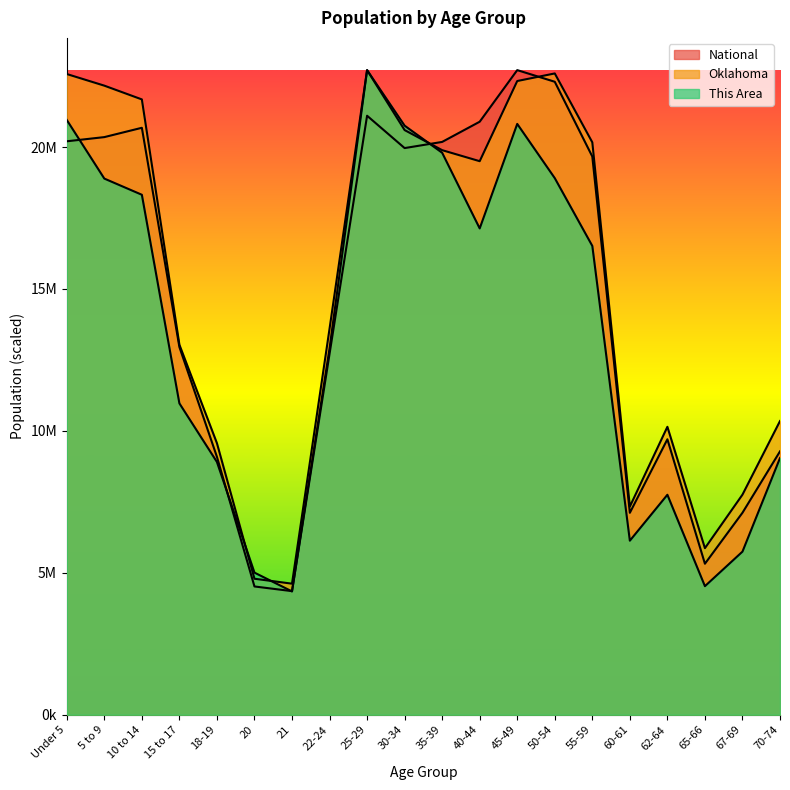

What is the spread (max minus min) of values at 62-64?

2394085.4